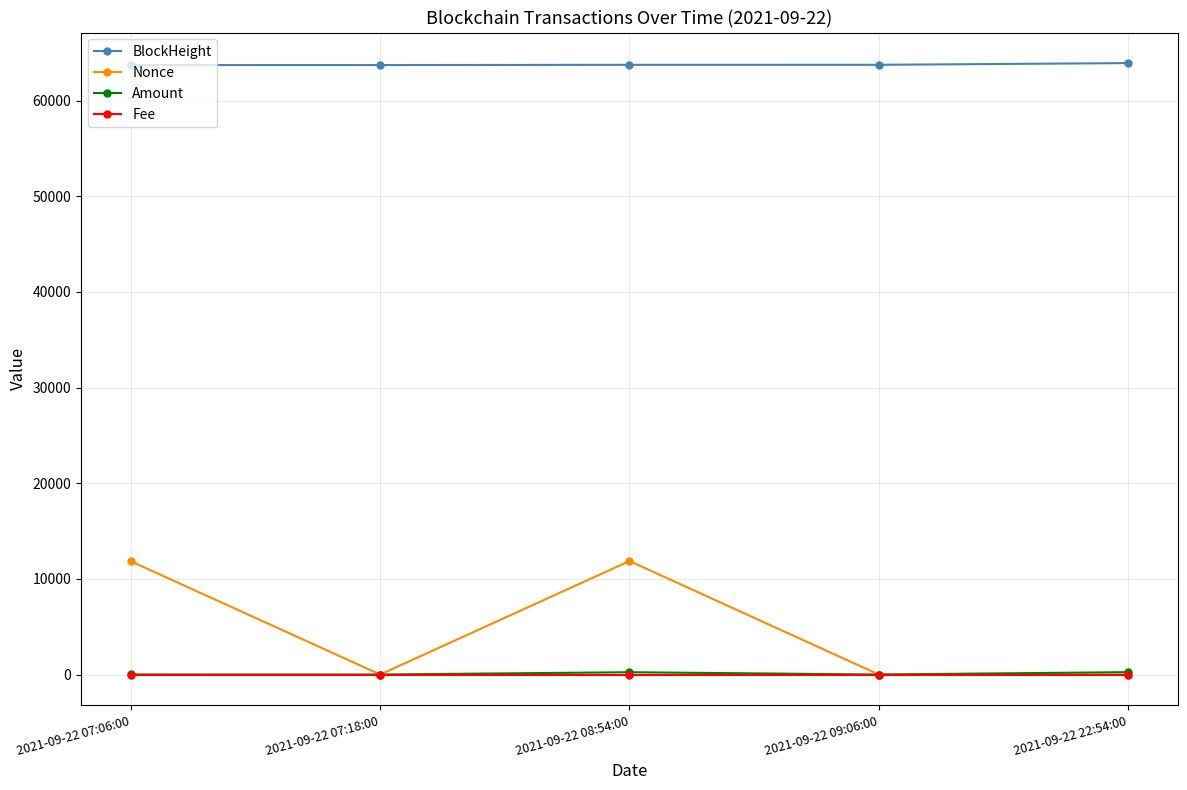

True or false: Fee and BlockHeight cross at least once.

False